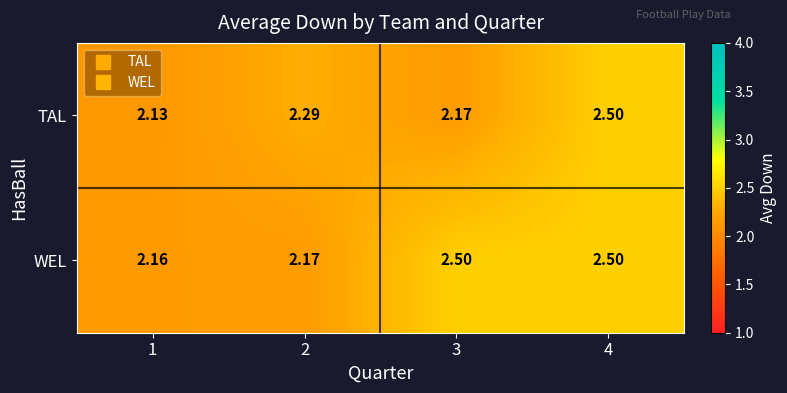

Which series has the largest range (max minus min)?

TAL